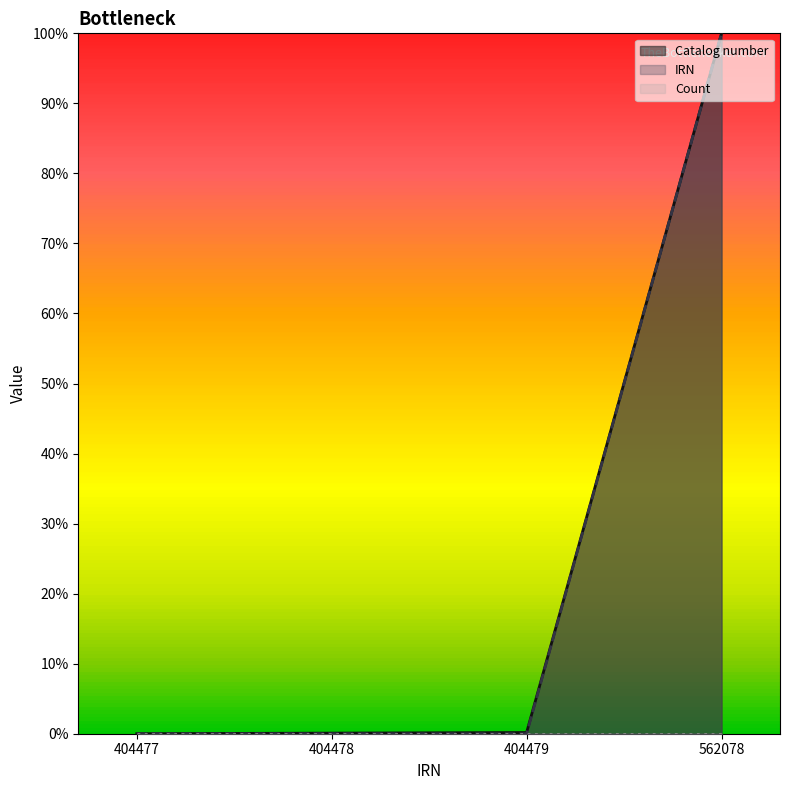

At which category is the sum across all series the highest?

562078